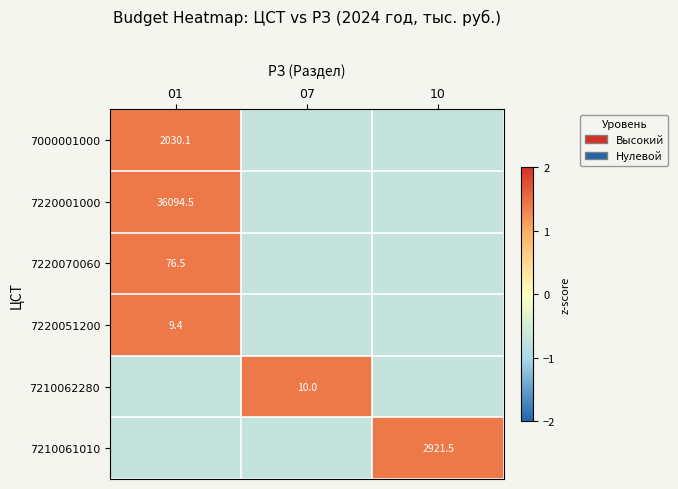

Which category has the lowest value in the 7000001000 series?

07